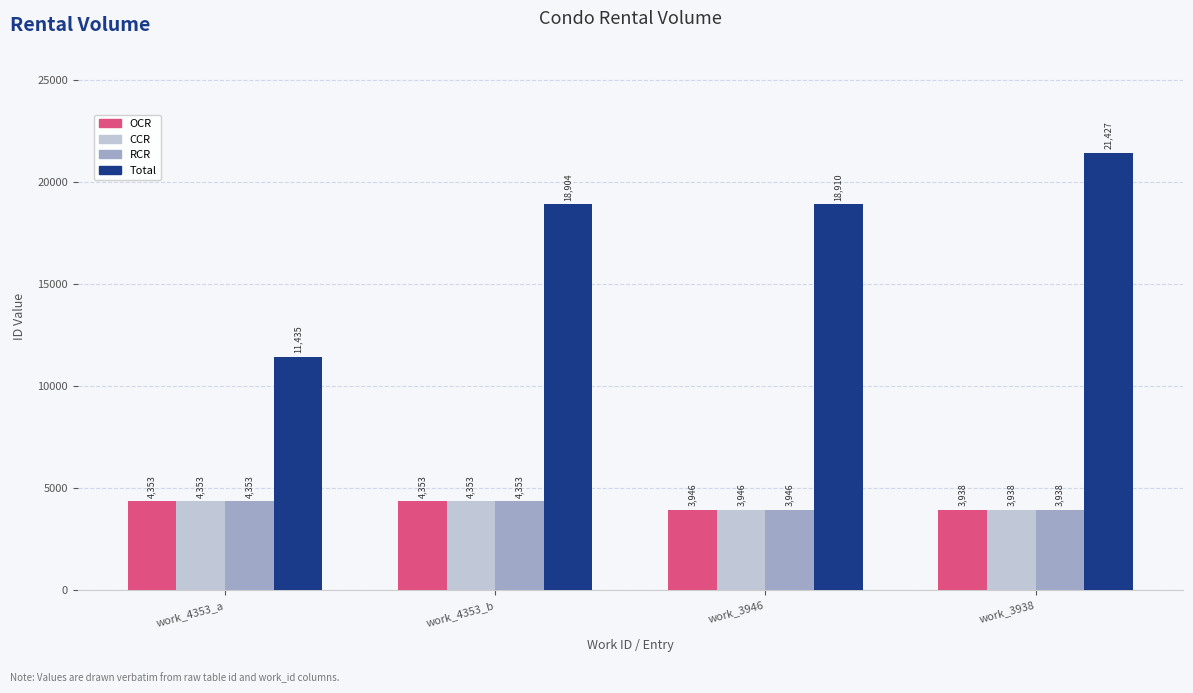

Reading left to right, extract all data points from this chart.

OCR: 4353	4353	3946	3938
CCR: 4353	4353	3946	3938
RCR: 4353	4353	3946	3938
Total: 11435	18904	18910	21427